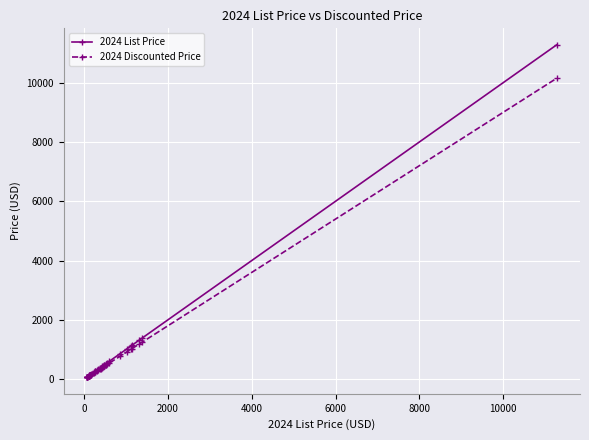

What are all the series names shown in the legend?

2024 List Price, 2024 Discounted Price